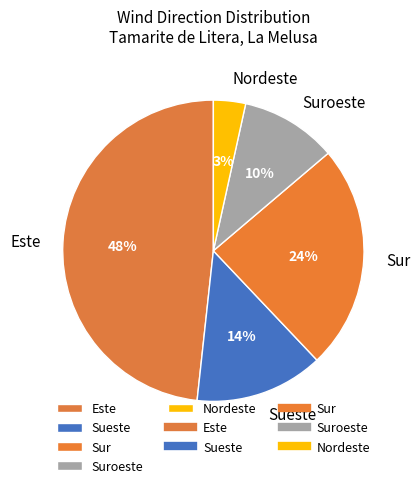

Is the sum of Sueste and Sur greater than half?

No